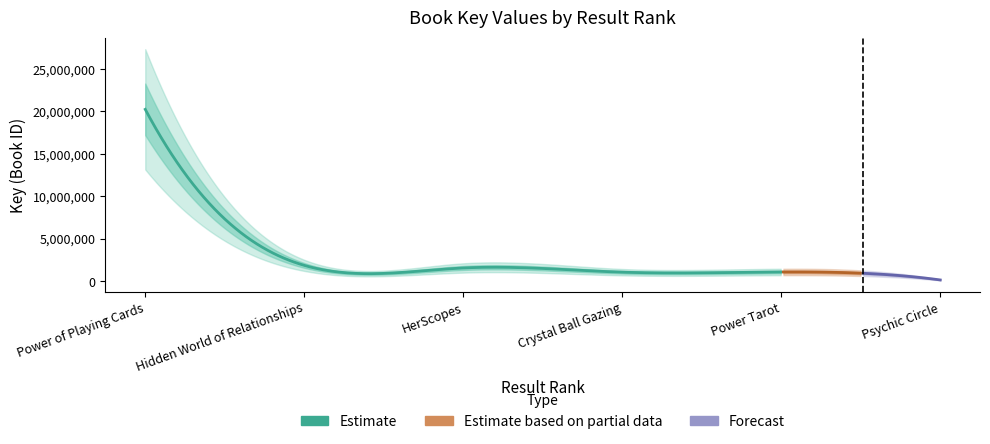

What is the change in value from 2 to 5?

-781223